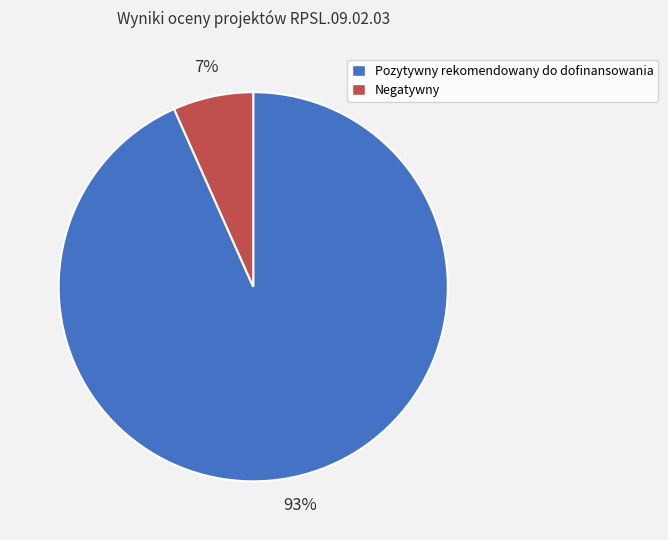

What is the smallest slice in the pie chart?

Negatywny